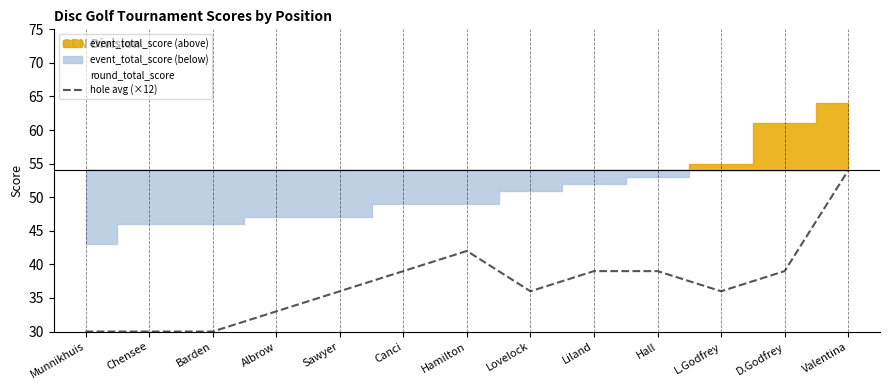

What is the value of the 4th point from the left?

33